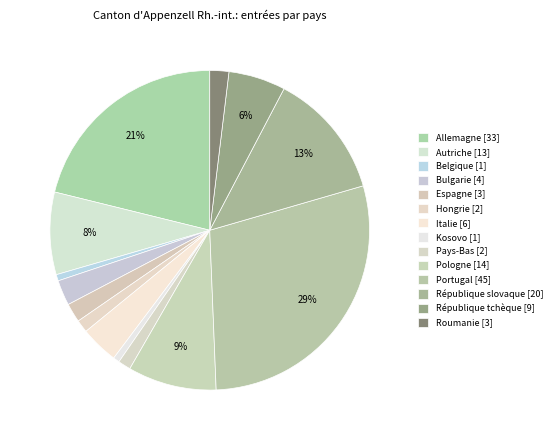

How many segments does this pie chart have?

14